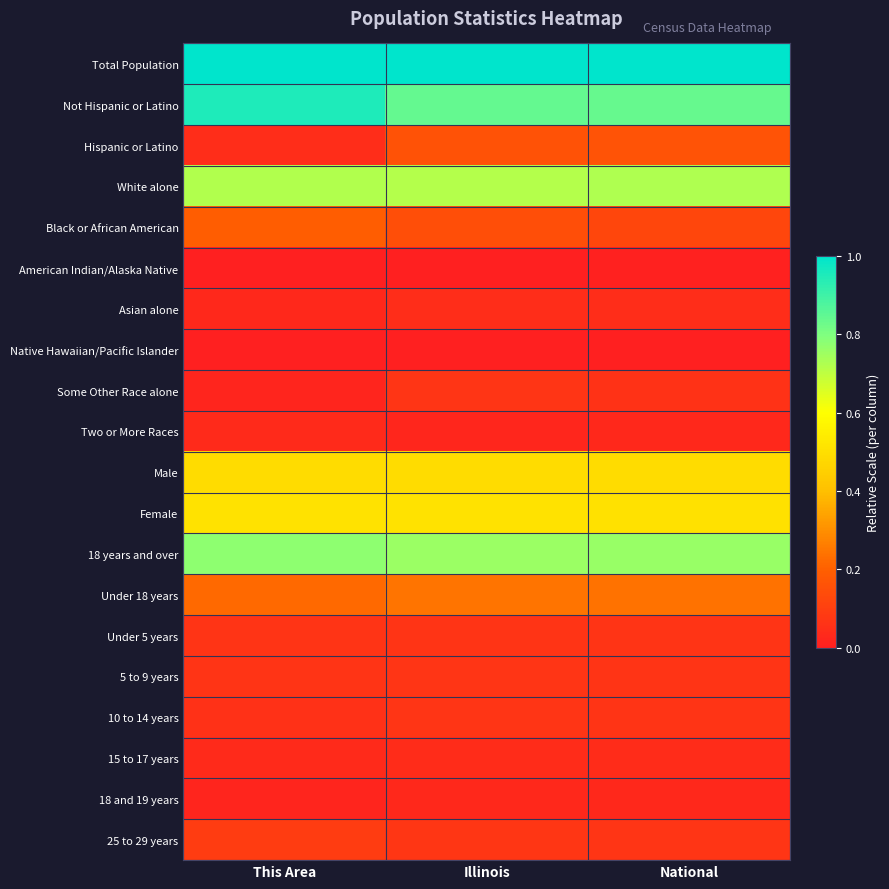

At which category is the sum across all series the highest?

Illinois